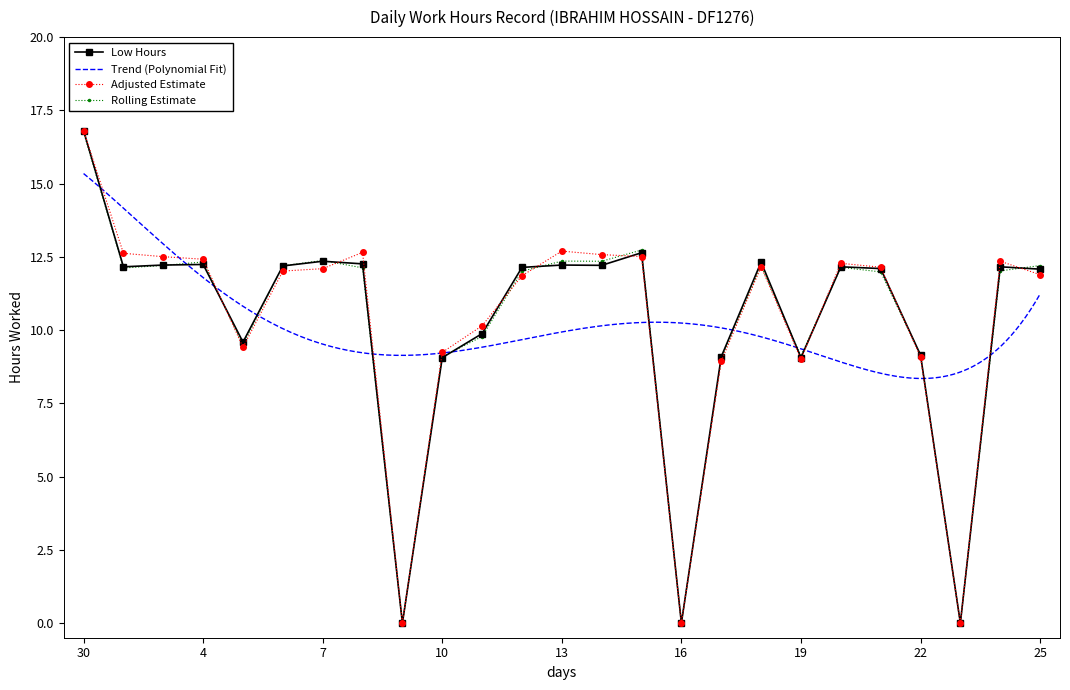

Which category has the lowest value across all series?

9